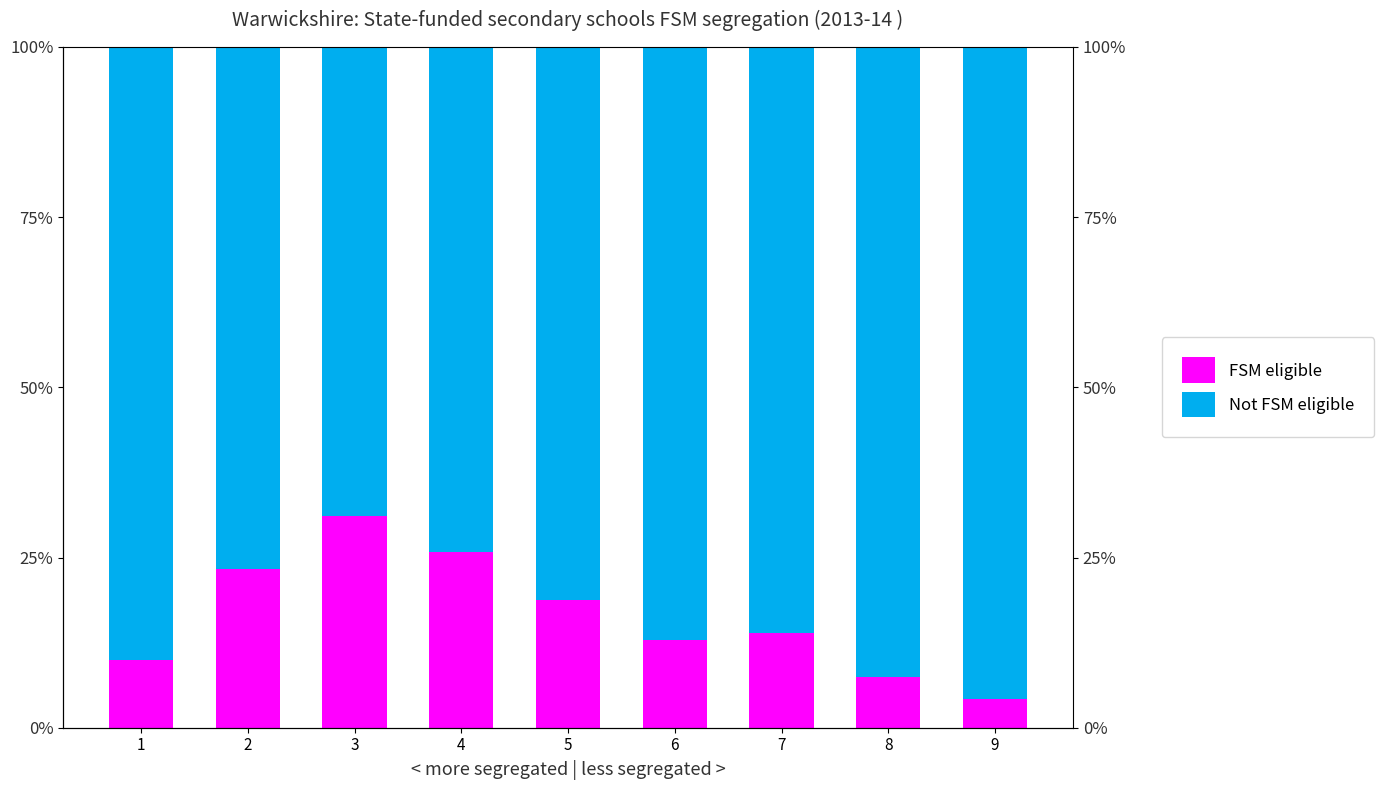

Reading left to right, what are all the values shown in this chart?

Not FSM eligible: 90.0	76.7	69.0	74.2	81.2	87.1	86.1	92.6	95.8
FSM eligible: 10.0	23.3	31.0	25.8	18.8	12.9	13.9	7.4	4.2